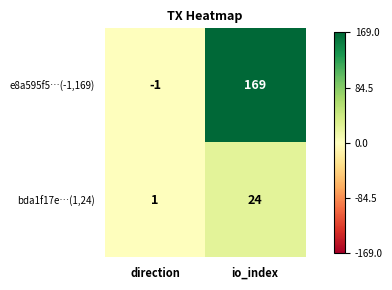

Reading left to right, extract all data points from this chart.

e8a595f5…(-1,169): -1	169
bda1f17e…(1,24): 1	24